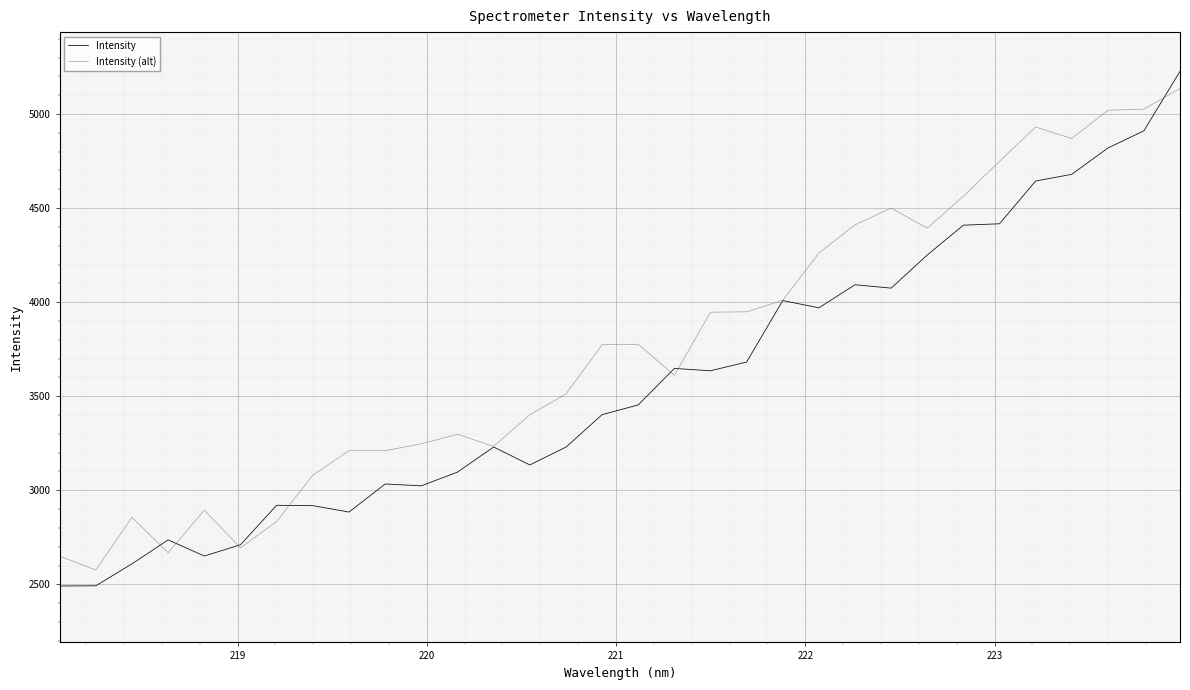

True or false: Intensity and Intensity (alt) cross at least once.

True